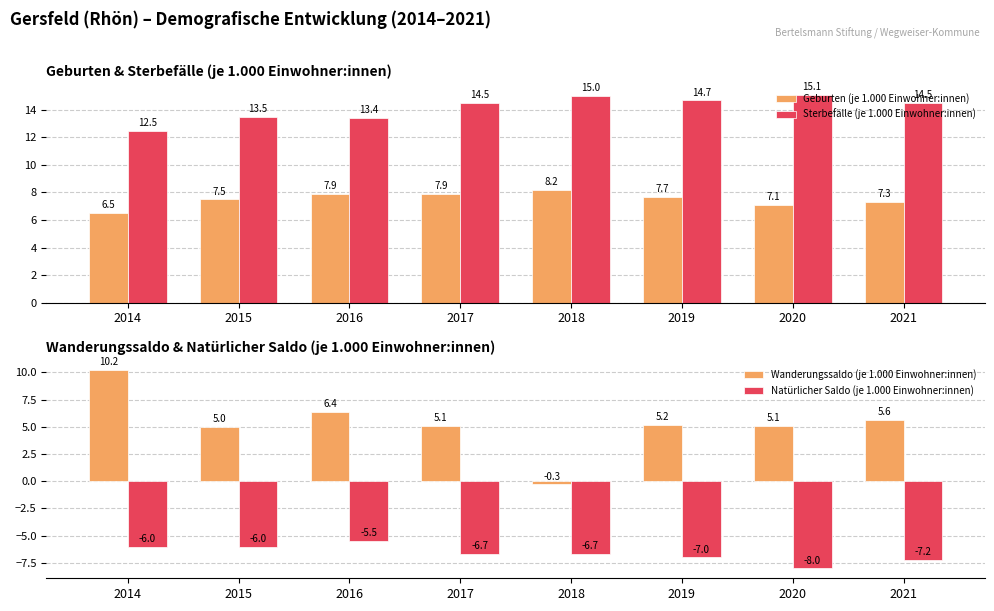

The Natürlicher Saldo (je 1.000 Einwohner:innen) series shows -7.2 at 2021. True or false?

True